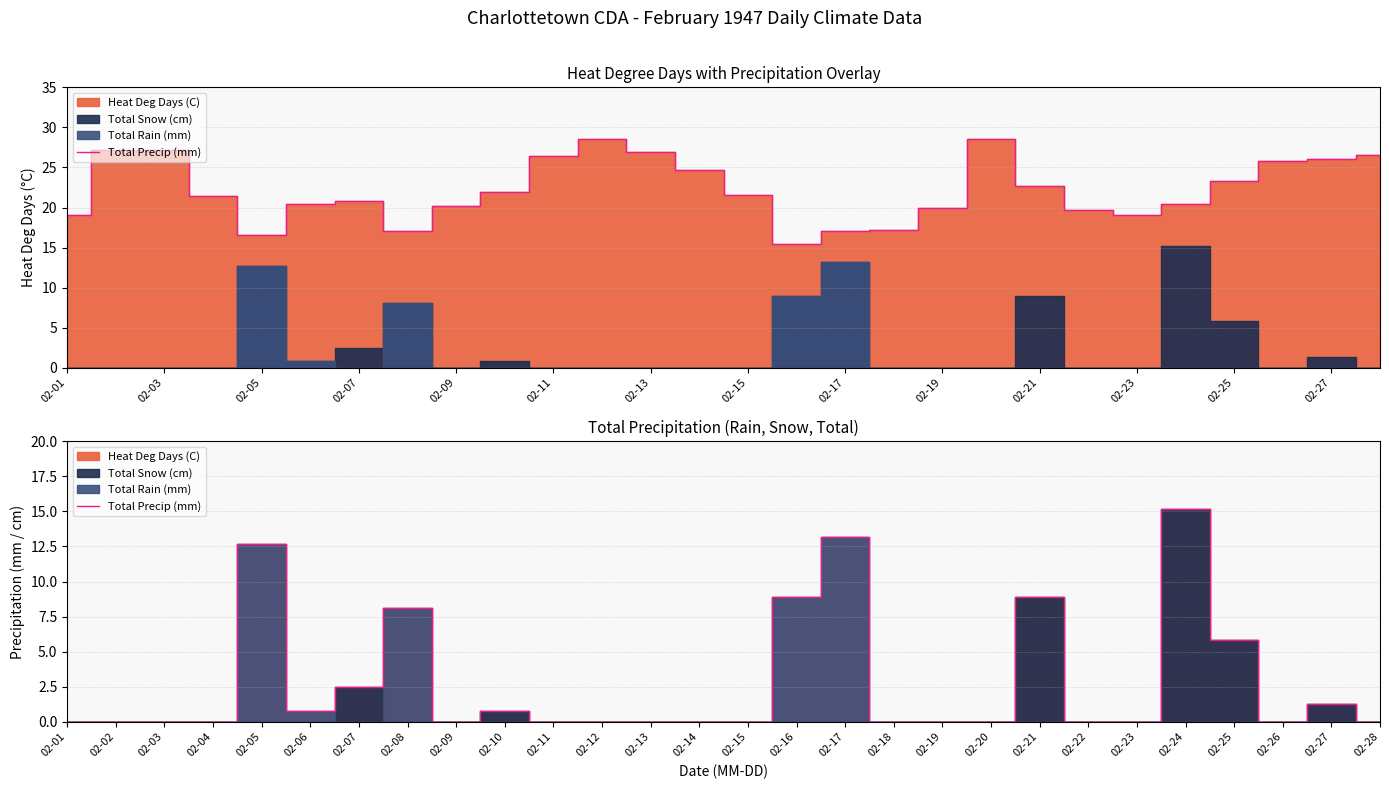

At which category does the chart reach its minimum across all series?

02-01